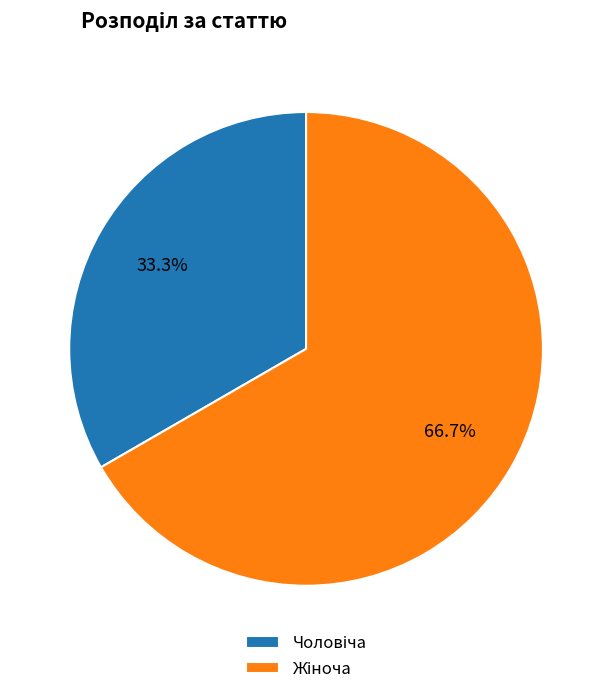

Does any single category account for the majority?

Yes